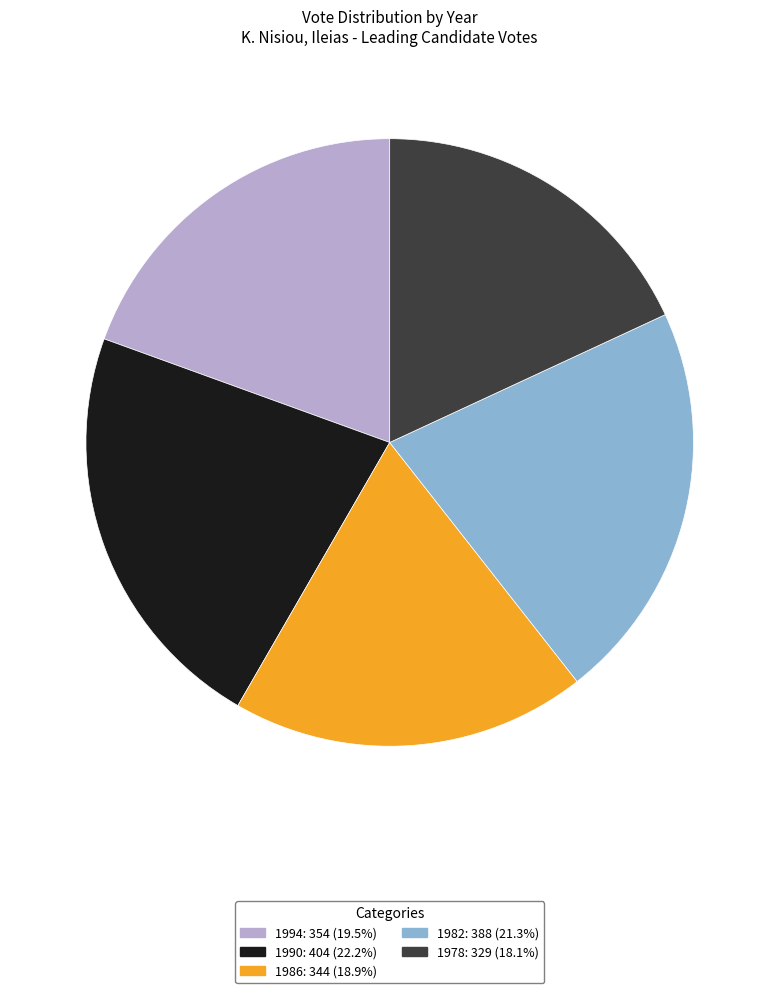

Rank the categories by value from lowest to highest.

1978, 1986, 1994, 1982, 1990